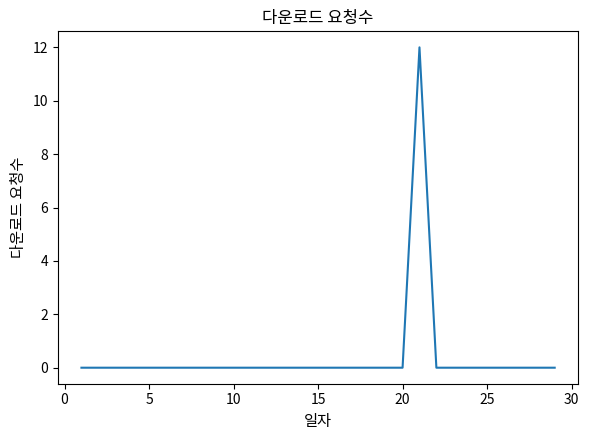

What is the difference between the maximum and minimum values?

12